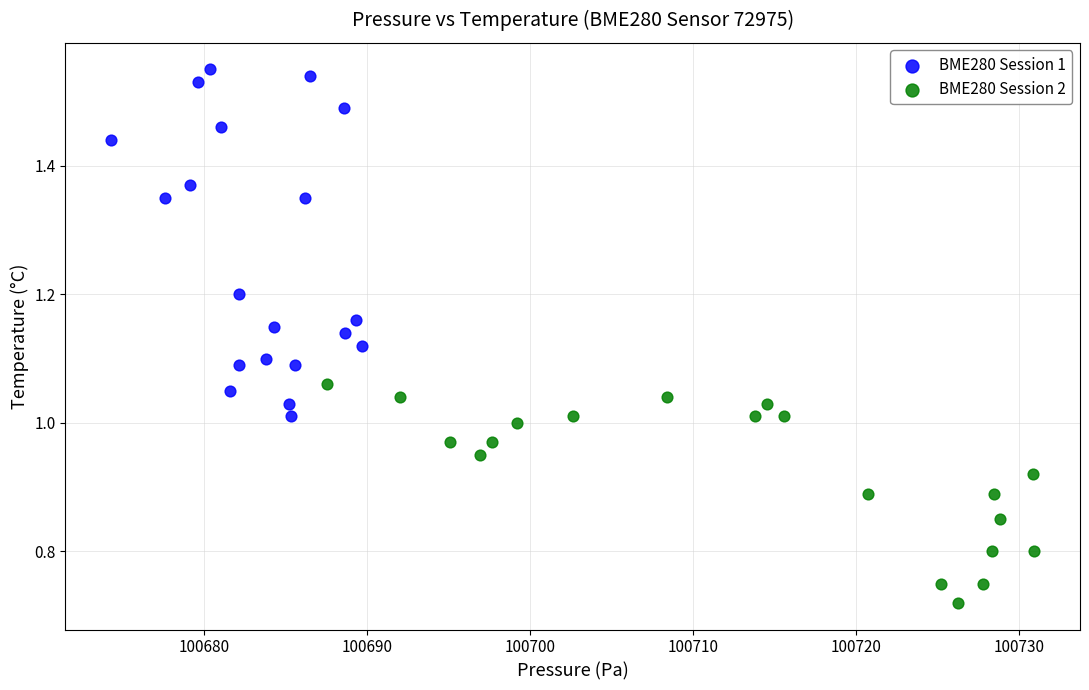

Which series has the widest spread of Y values?

BME280 Session 1